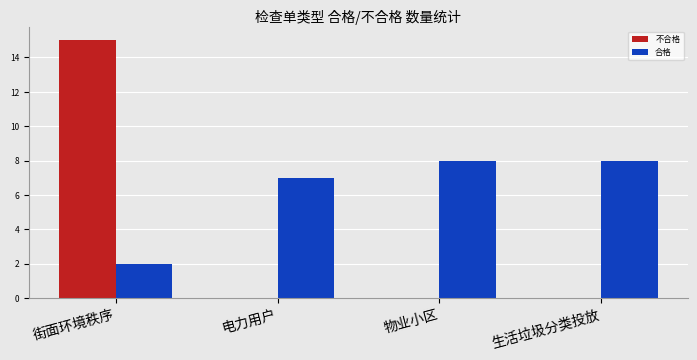

The 合格 series shows 3 at 电力用户. True or false?

False